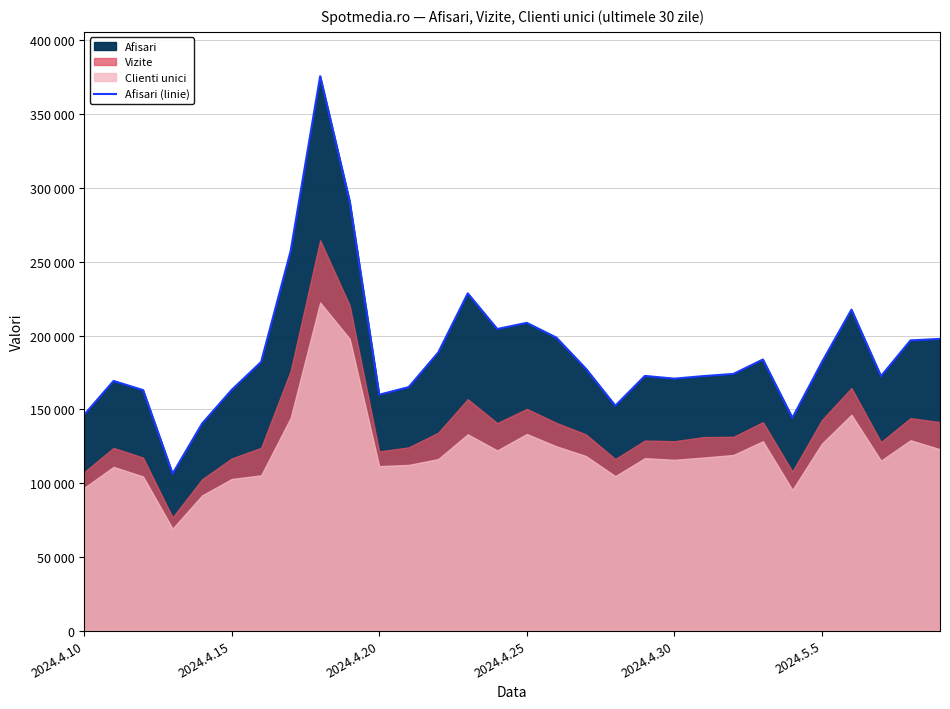

The value at 2024.4.25 is 208630. True or false?

True